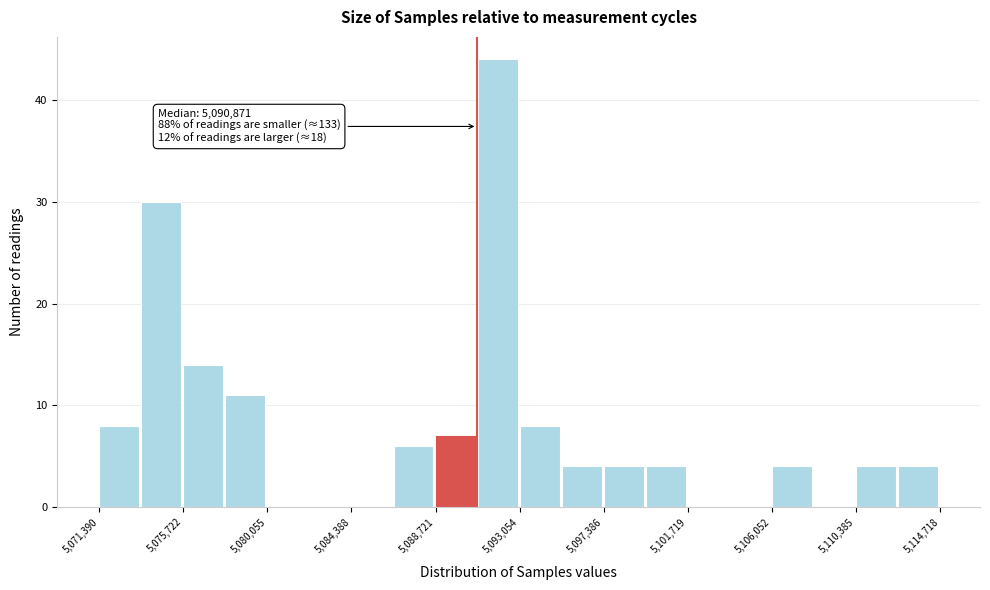

Over which range of the x-axis is the bar tallest?

5091000 to 5093000